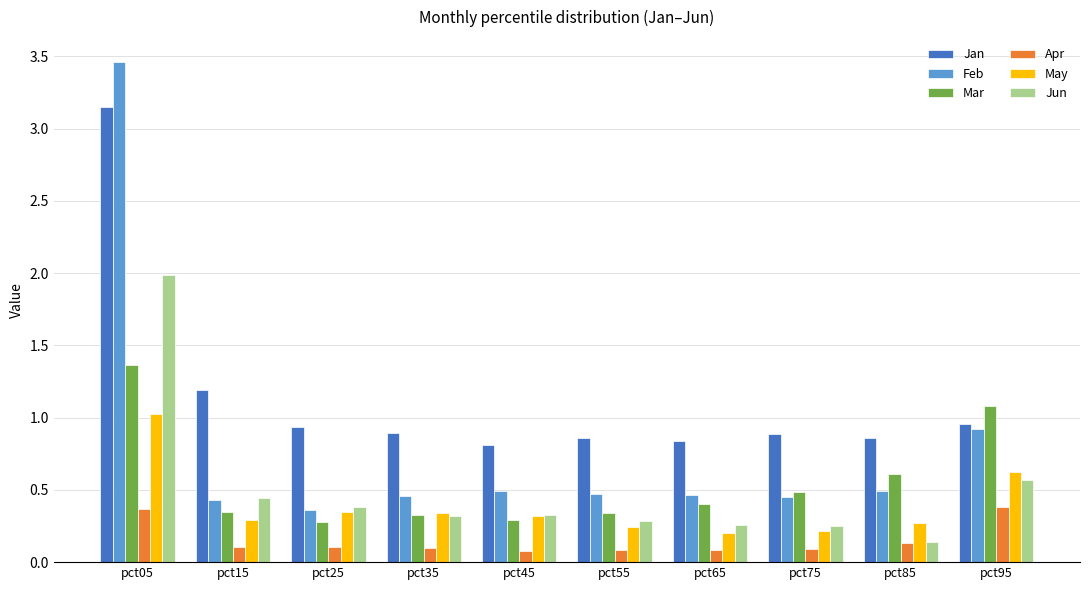

Which category has the highest value in the Jun series?

pct05